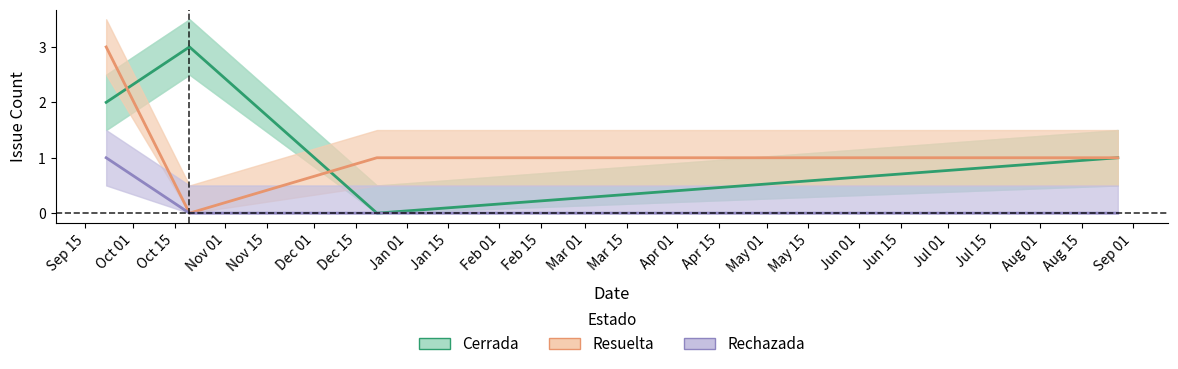

Count the number of categories in the chart.

4